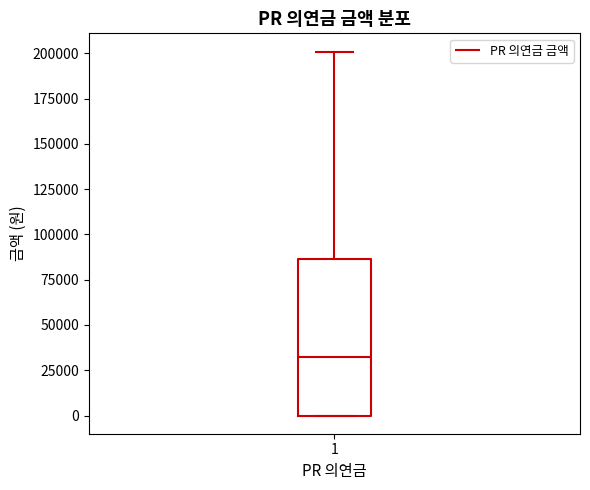

Transcribe this box plot: give where the median line is, the range the box spans, and where the two whiskers end, as read against the y-axis. The values are not printed on the chart, so give them approximately, as read against the axis.

median 35000, box 0 to 85000, whiskers 0 to 200000